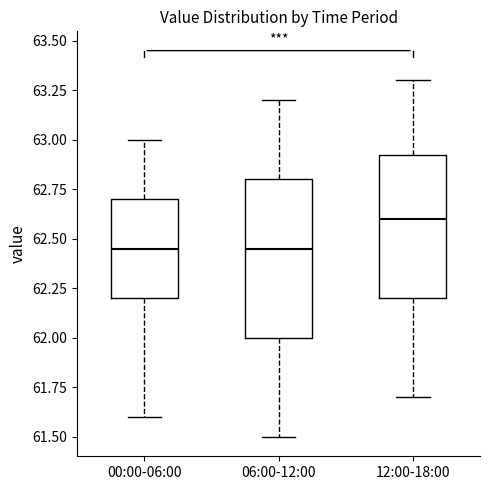

Where does the median line of the box for 06:00-12:00 sit on the y-axis? The values are not printed on the chart, so give them approximately, as read against the axis.

62.45